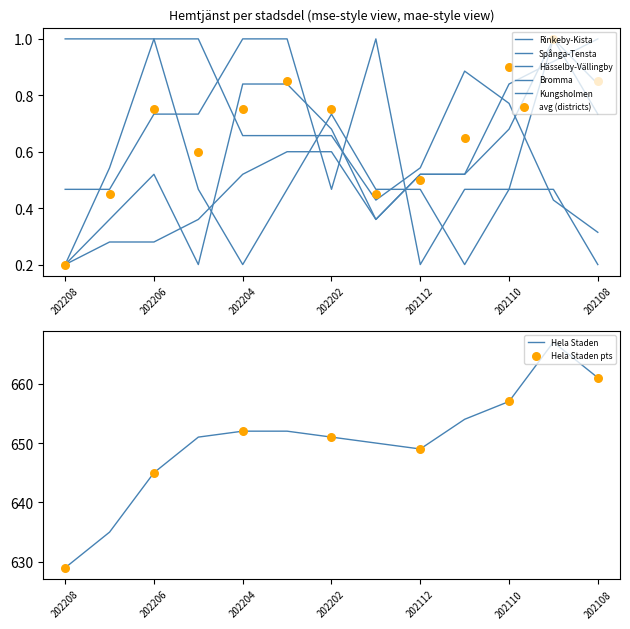

Which series contains the highest Y value?

Hela Staden